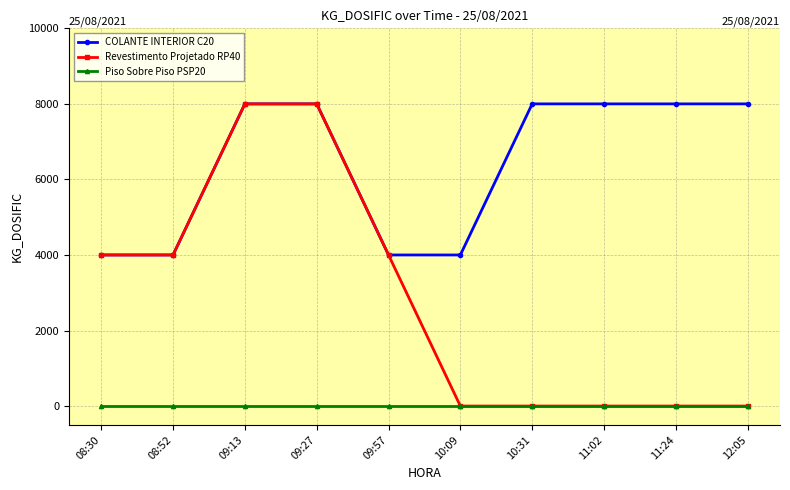

What is the maximum value shown in the chart?

8000